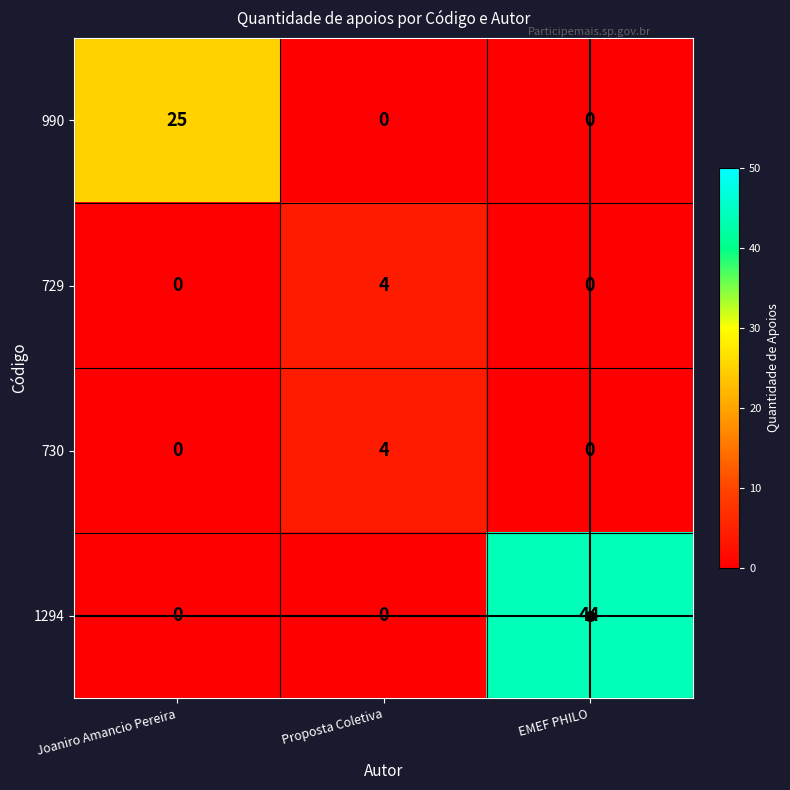

Which series changed the most between Joaniro Amancio Pereira and Proposta Coletiva?

990